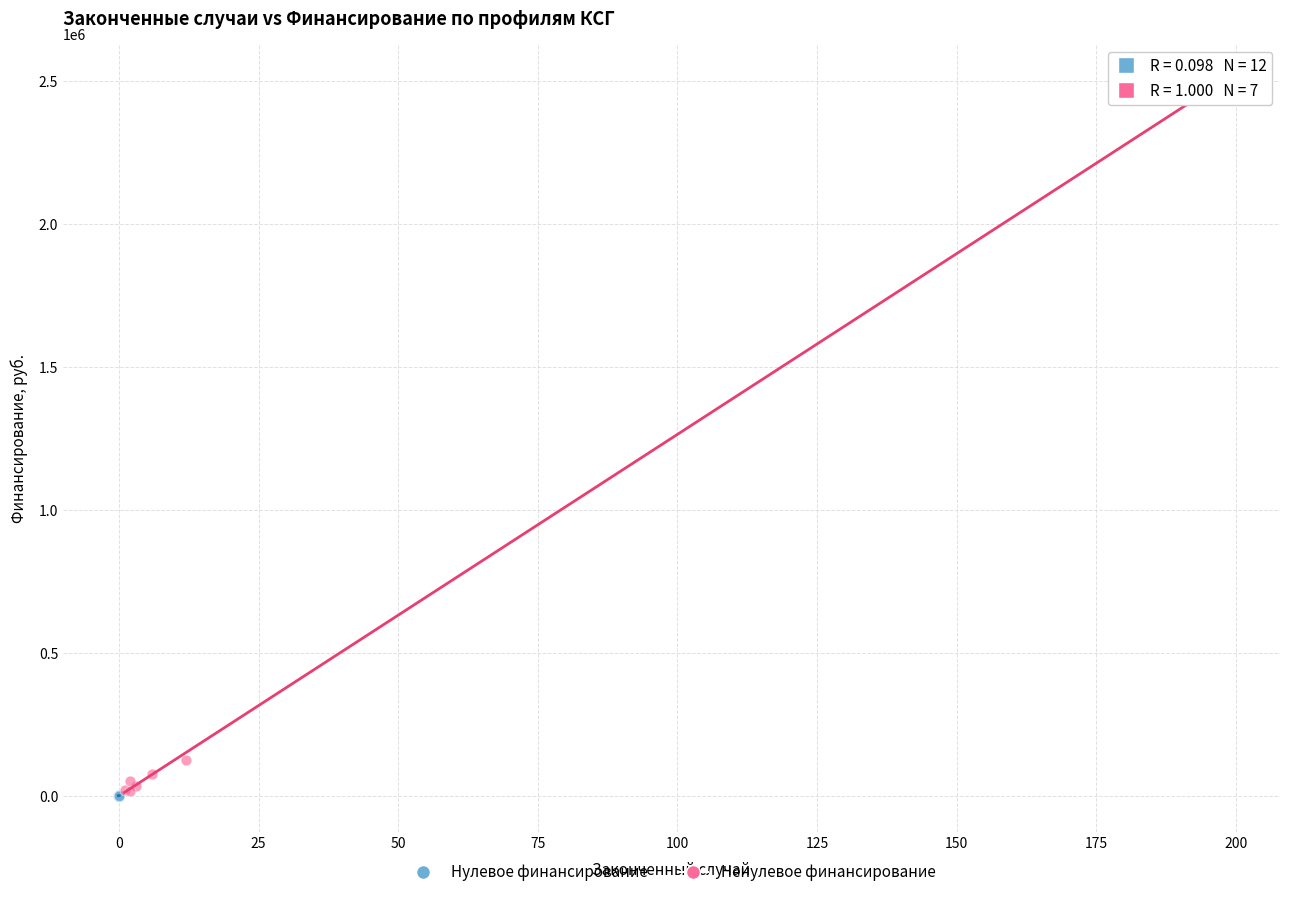

Which series reaches the maximum Y coordinate?

Ненулевое финансирование